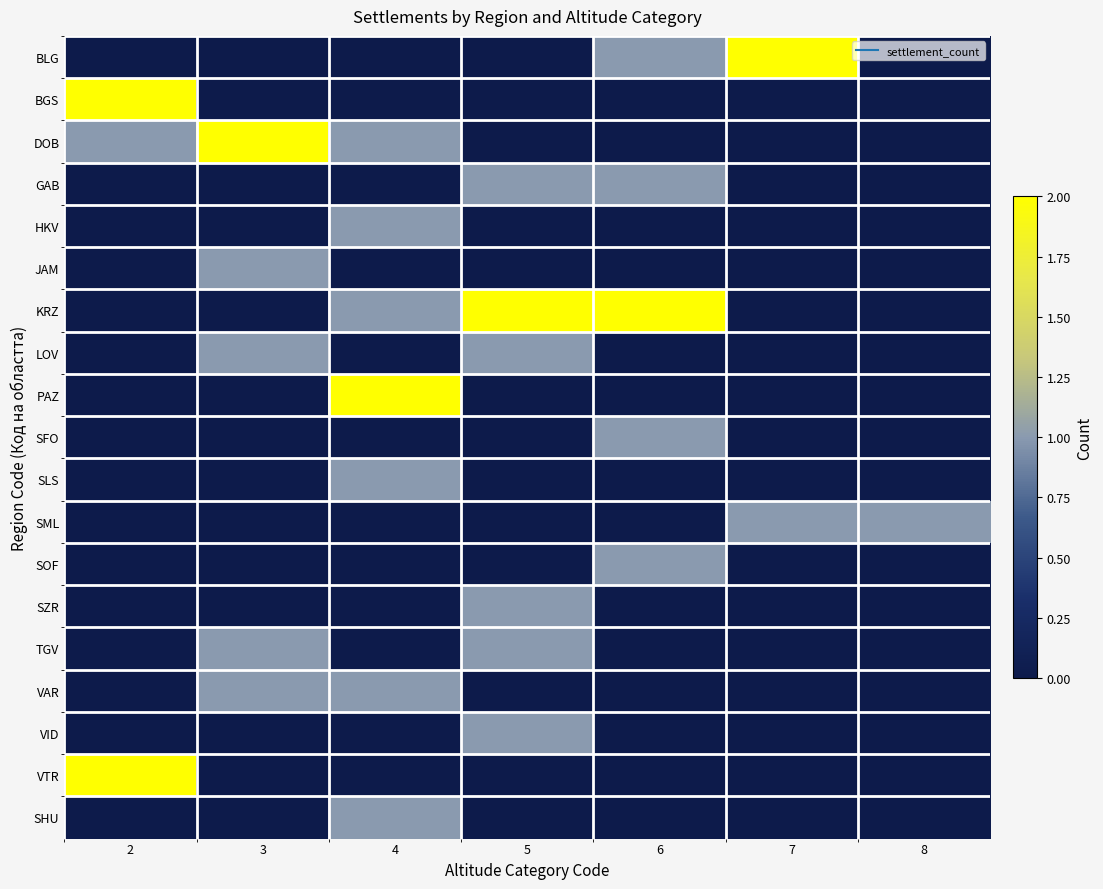

What is the total value across all series at 5?

7